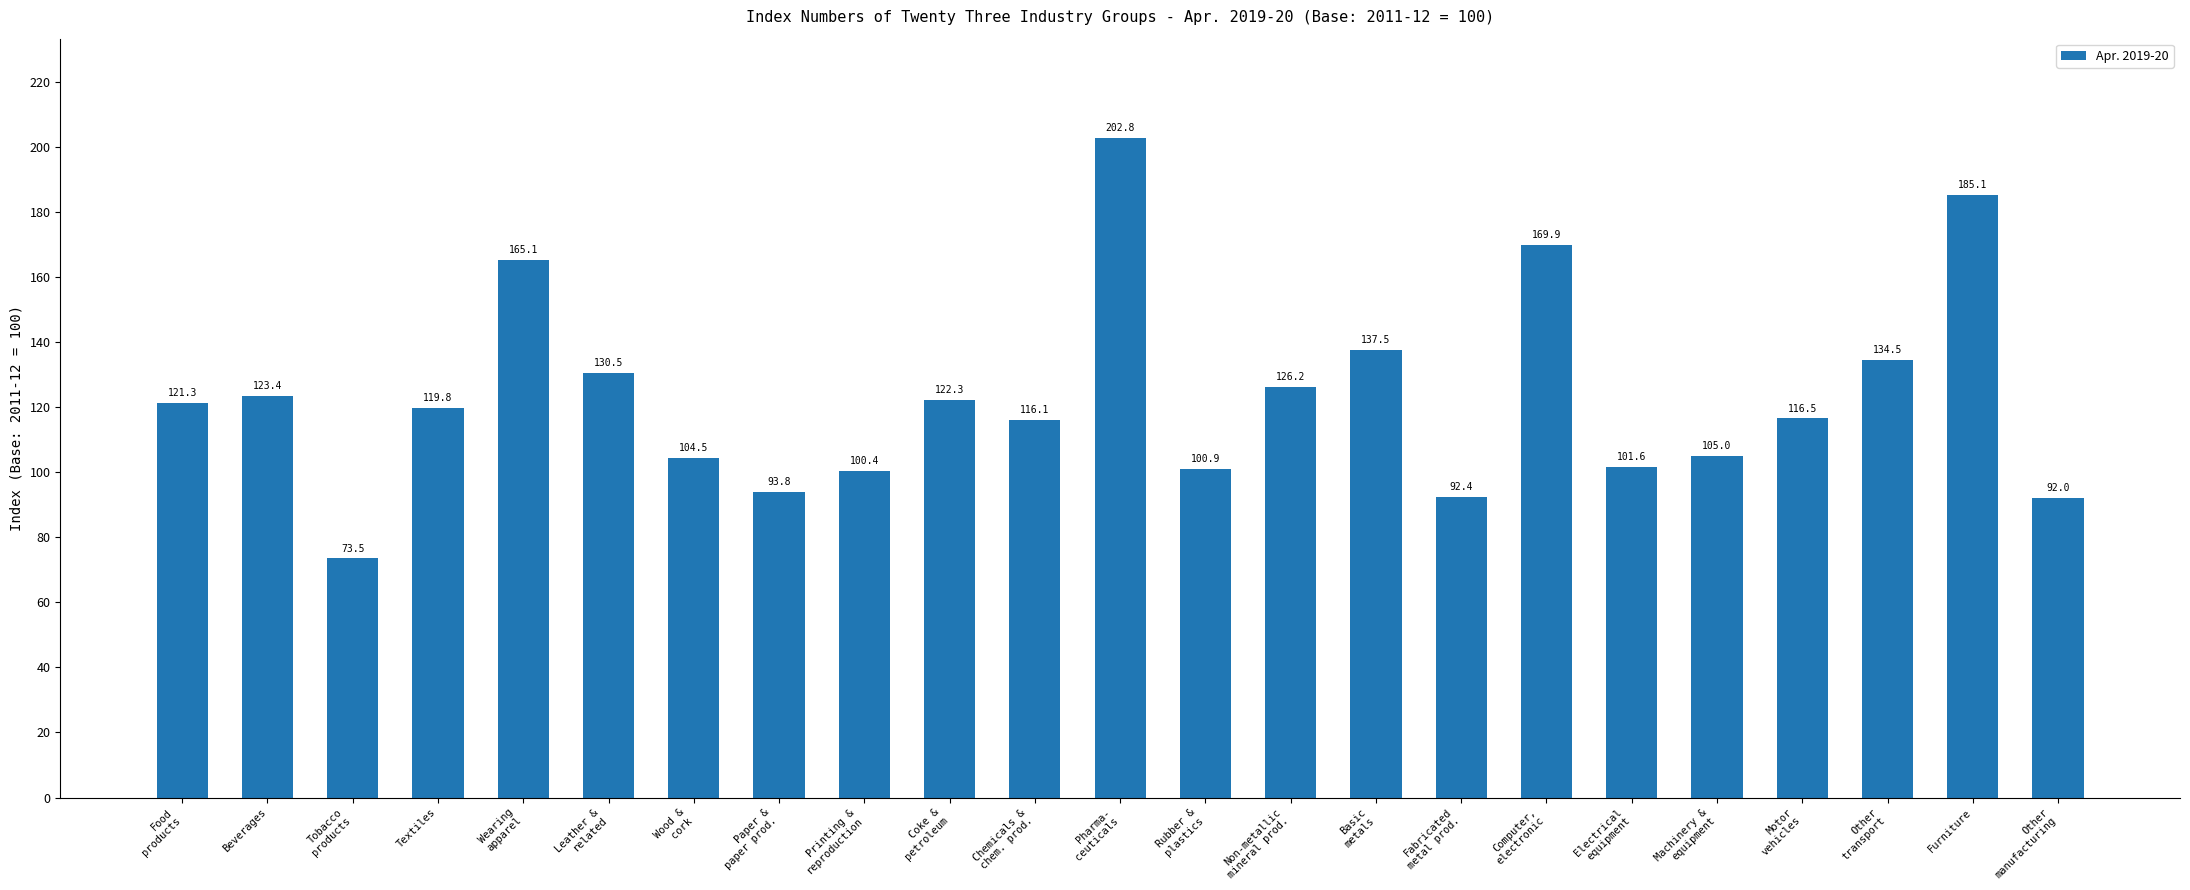

How many bars are there in total?

23